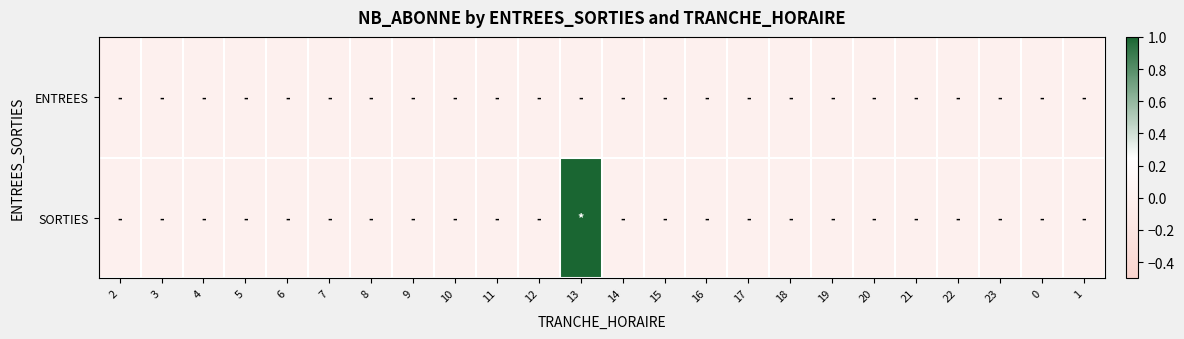

Reading left to right, what are all the values shown in this chart?

ENTREES: 2=0	3=0	4=0	5=0	6=0	7=0	8=0	9=0	10=0	11=0	12=0	13=0	14=0	15=0	16=0	17=0	18=0	19=0	20=0	21=0	22=0	23=0	0=0	1=0
SORTIES: 2=0	3=0	4=0	5=0	6=0	7=0	8=0	9=0	10=0	11=0	12=0	13=1	14=0	15=0	16=0	17=0	18=0	19=0	20=0	21=0	22=0	23=0	0=0	1=0